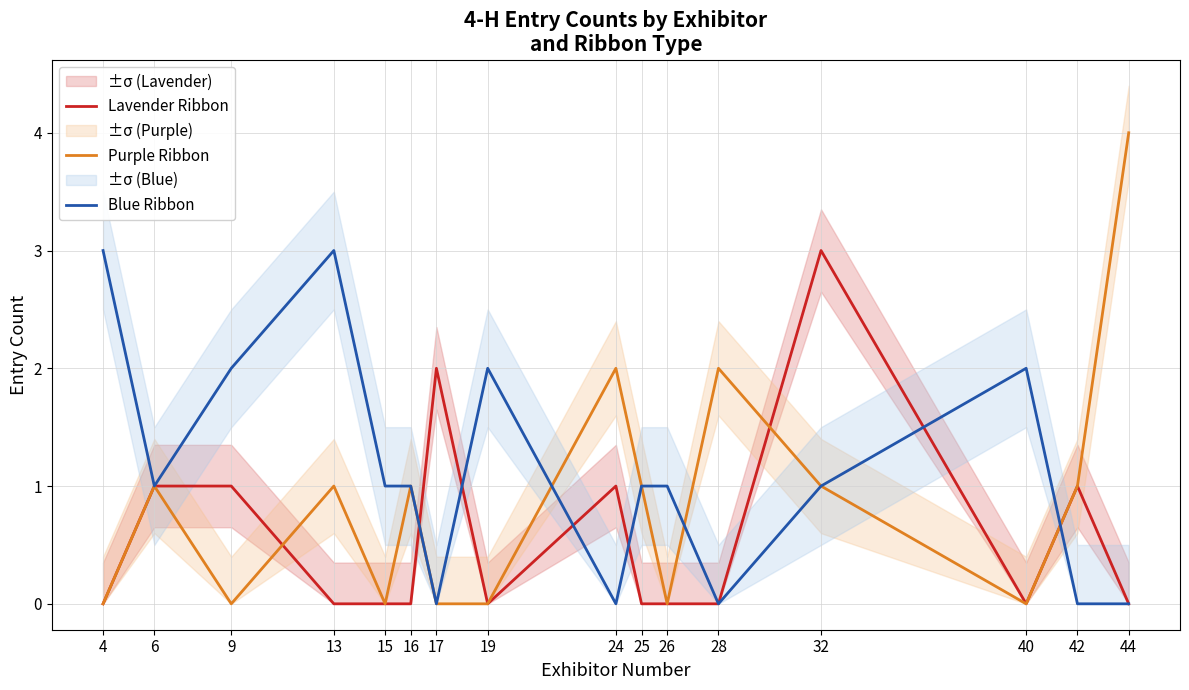

What is the difference between the maximum and minimum values in the Purple Ribbon series?

4